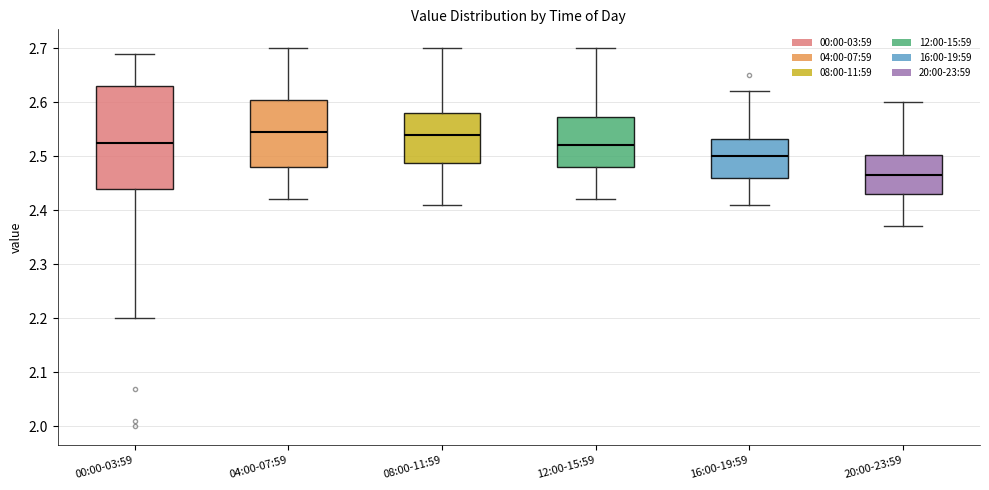

Where is the upper edge of the box for 16:00-19:59 on the y-axis? The values are not printed on the chart, so give them approximately, as read against the axis.

2.53